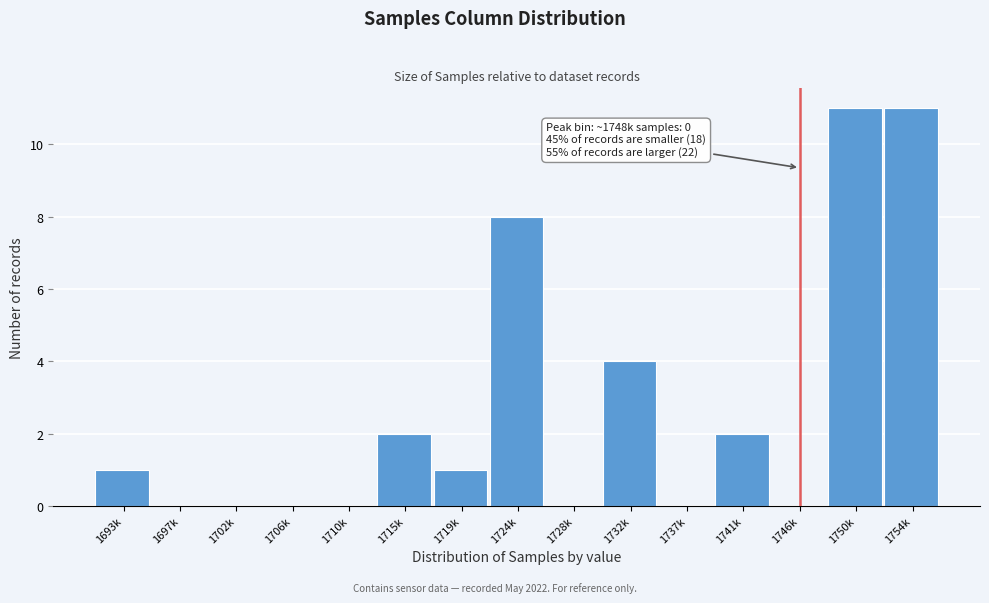

Reading left to right, what are all the values shown in this chart?

1693k=1	1697k=0	1702k=0	1706k=0	1710k=0	1715k=2	1719k=1	1724k=8	1728k=0	1732k=4	1737k=0	1741k=2	1746k=0	1750k=11	1754k=11